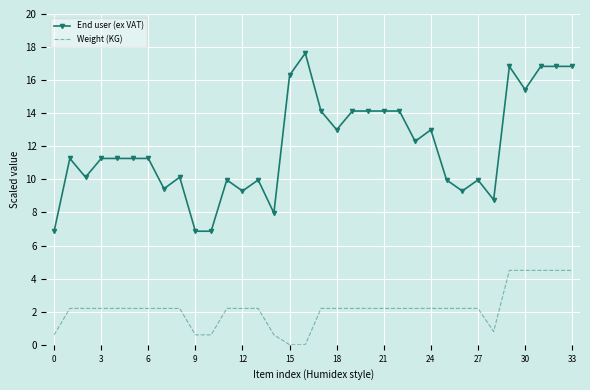

What is the difference between the maximum and minimum values in the End user (ex VAT) series?

10.8